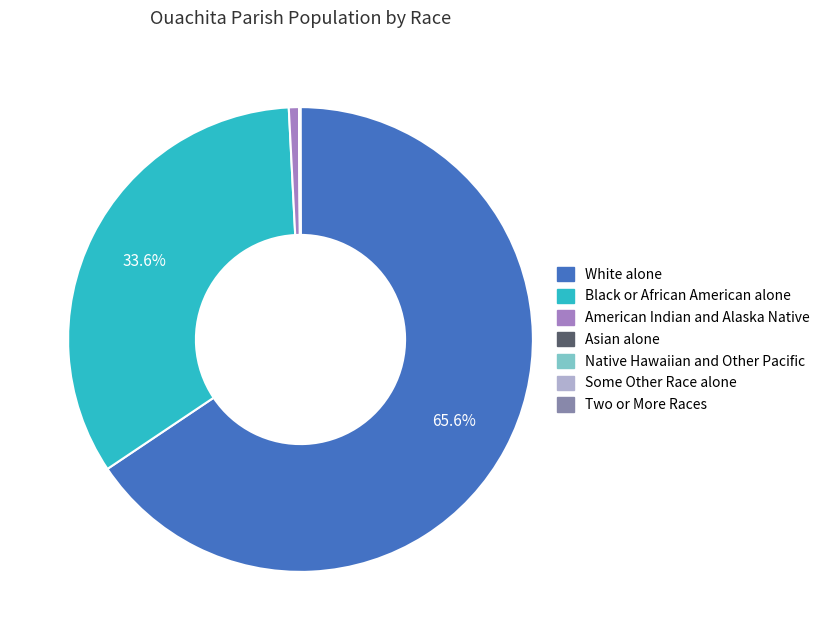

Which category has the smallest portion of the pie?

Native Hawaiian and Other Pacific